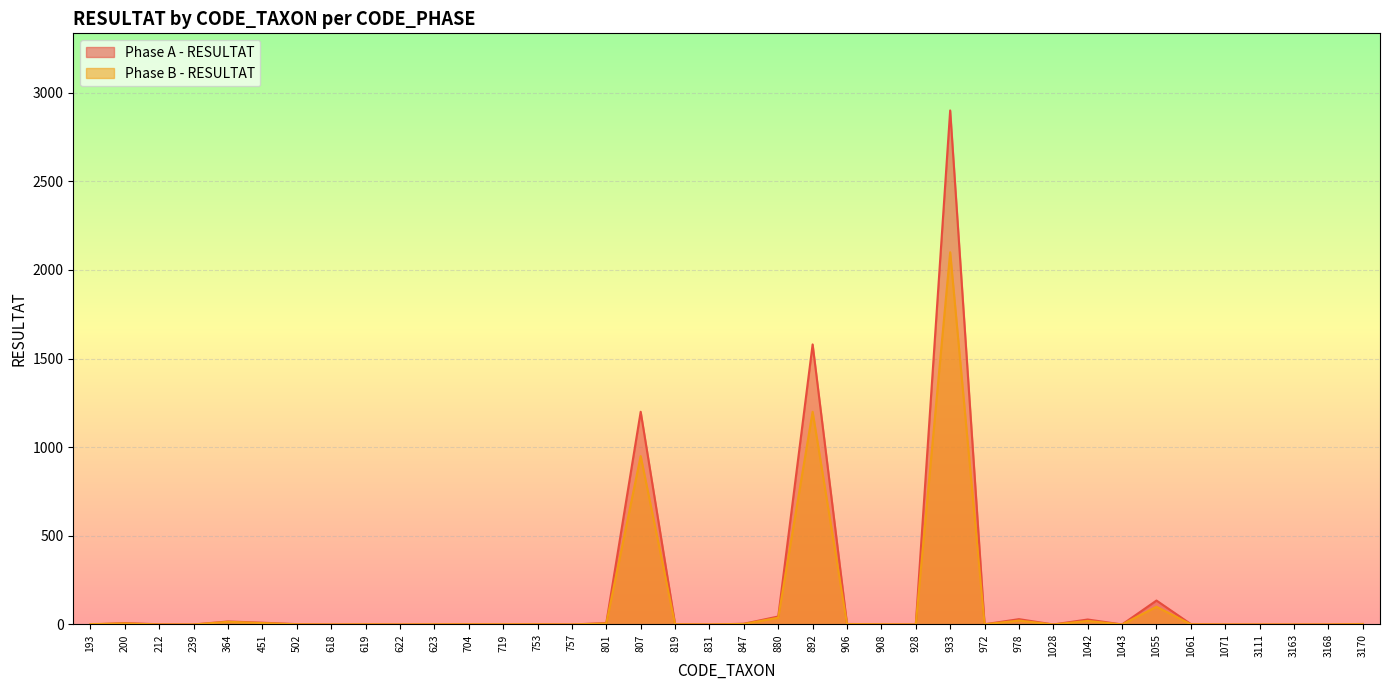

After their last crossing, which series has the higher values: Phase B - RESULTAT or Phase A - RESULTAT?

Phase A - RESULTAT